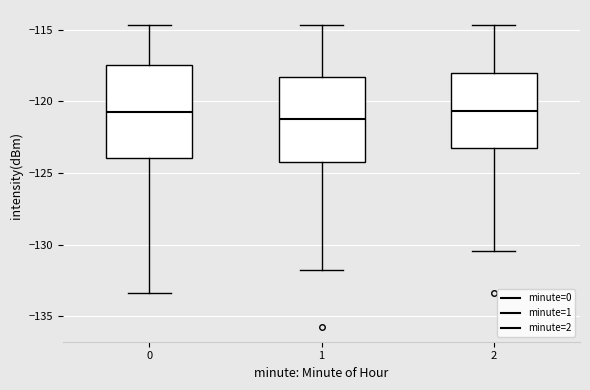

Reading left to right, transcribe this box plot: for each box, give where its median line is, the range the box spans, and where its two whiskers end, as read against the y-axis. The values are not printed on the chart, so give them approximately, as read against the axis.

0: median -120.5, box -124.0 to -117.5, whiskers -133.5 to -114.5
1: median -121.5, box -124.0 to -118.5, whiskers -132.0 to -114.5
2: median -120.5, box -123.5 to -118.0, whiskers -130.5 to -114.5